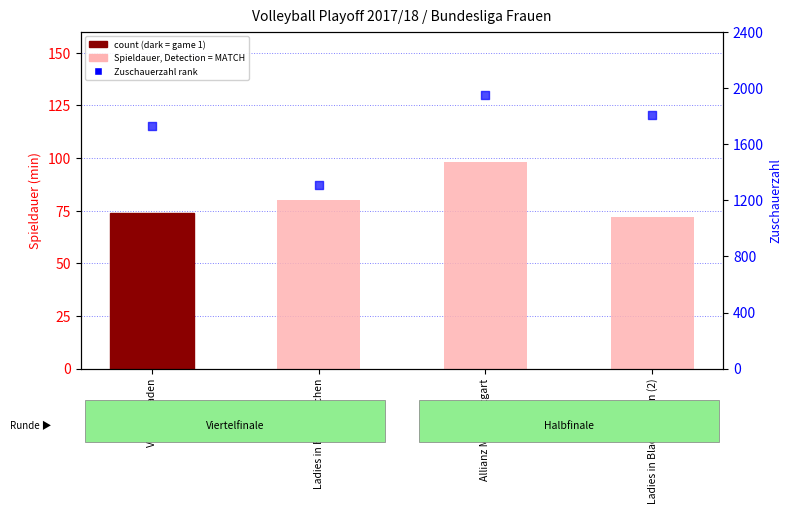

Which series contains the highest Y value?

Zuschauerzahl